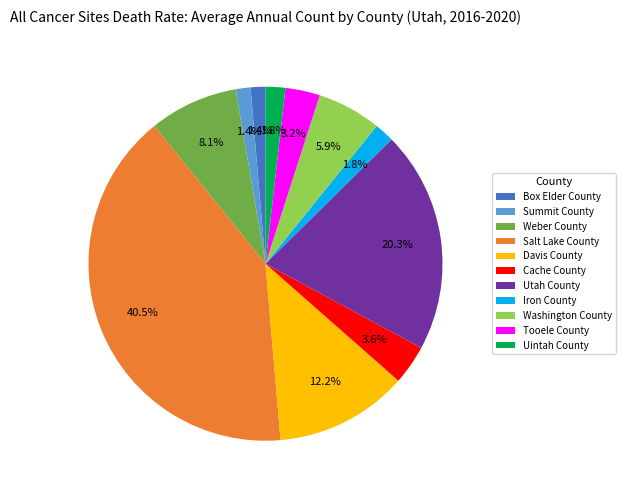

Does any single category account for the majority?

No